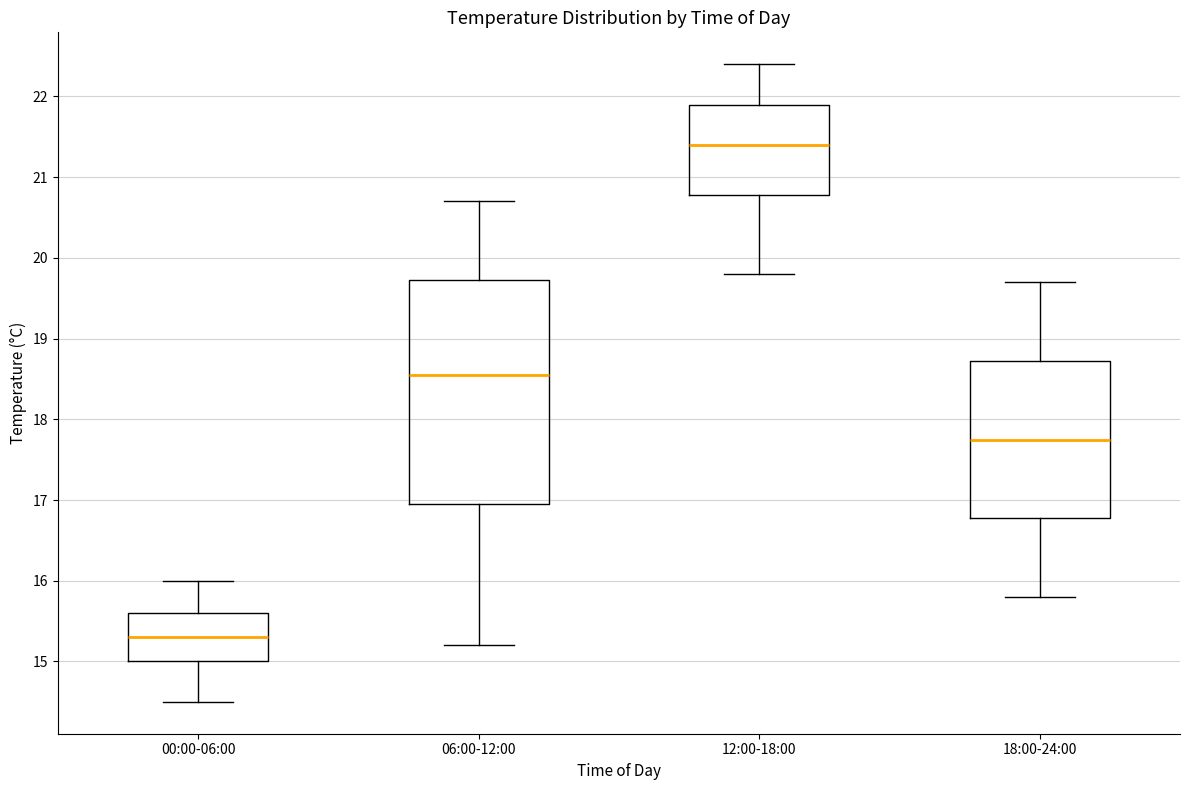

Where does the upper whisker of the box for 18:00-24:00 end on the y-axis? The values are not printed on the chart, so give them approximately, as read against the axis.

19.7